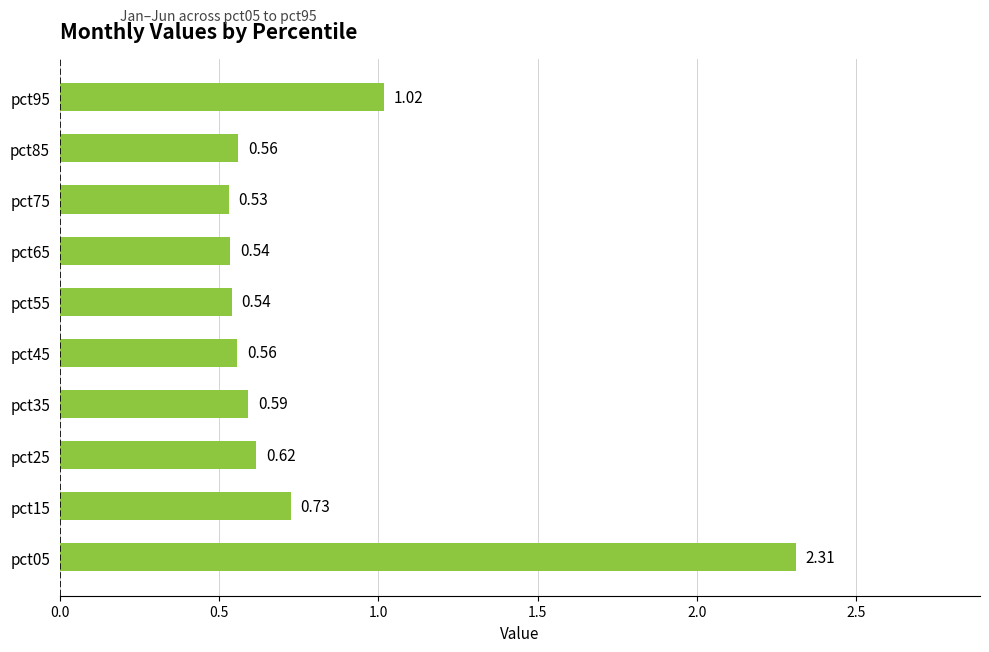

Between pct45 and pct75, which is larger?

pct45